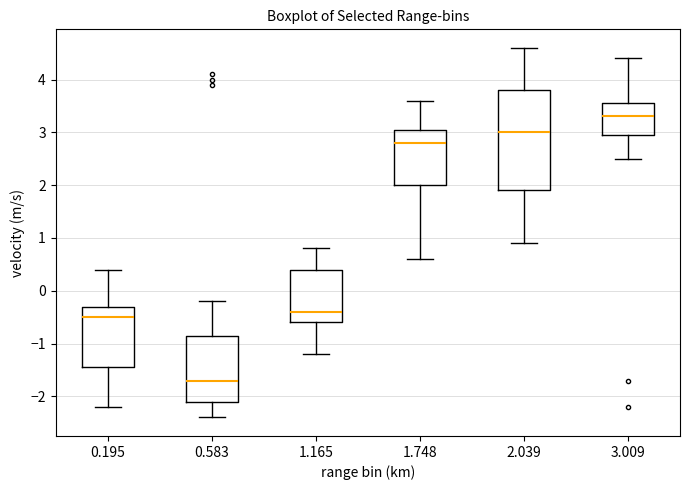

Which box has the lowest median line?

0.583